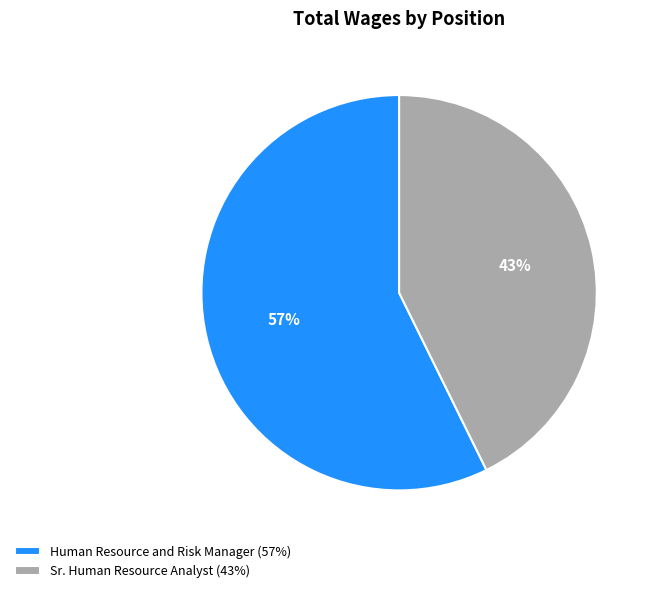

To the nearest percent, what percentage of the pie is Sr. Human Resource Analyst?

43%